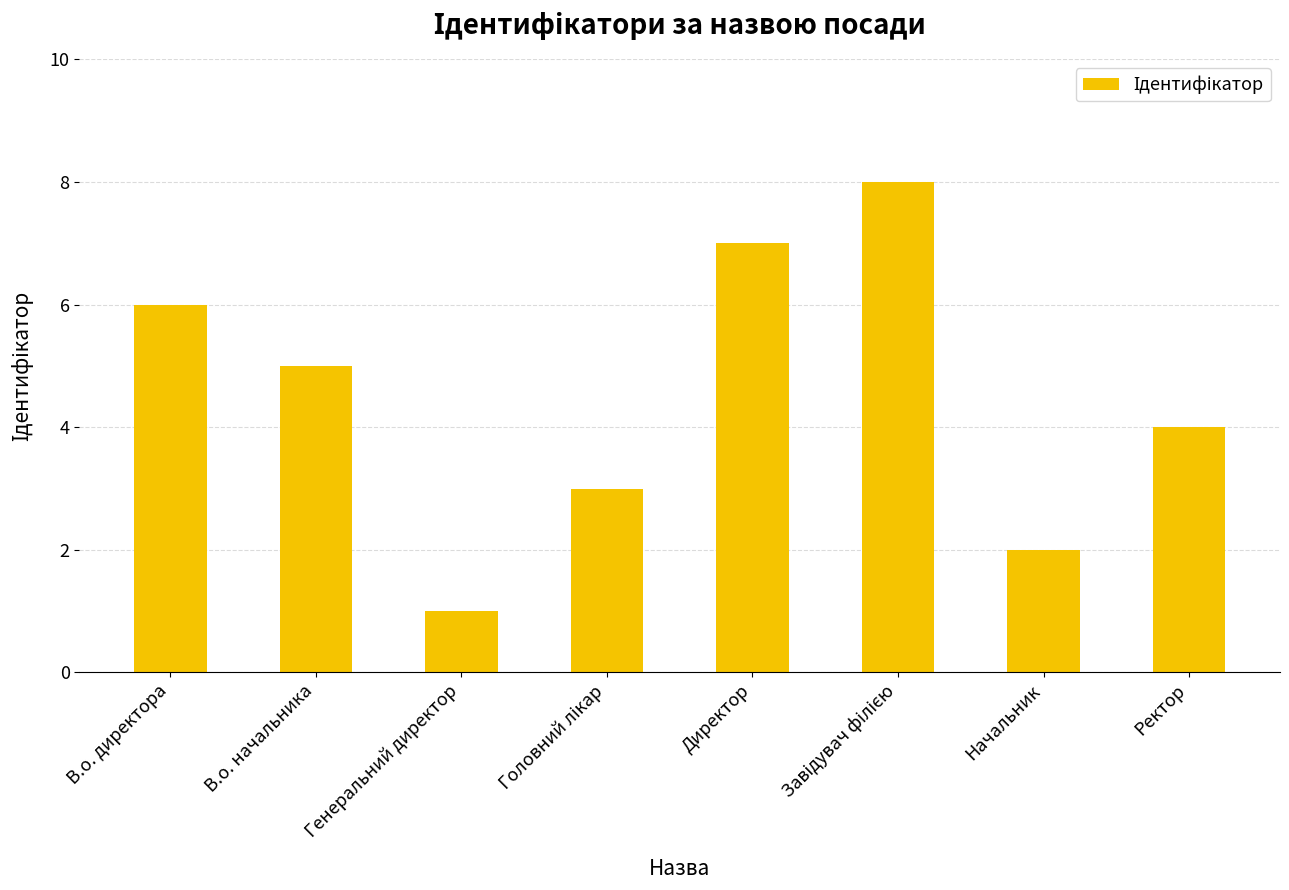

What is the sum of the values at В.о. начальника and Начальник?

7